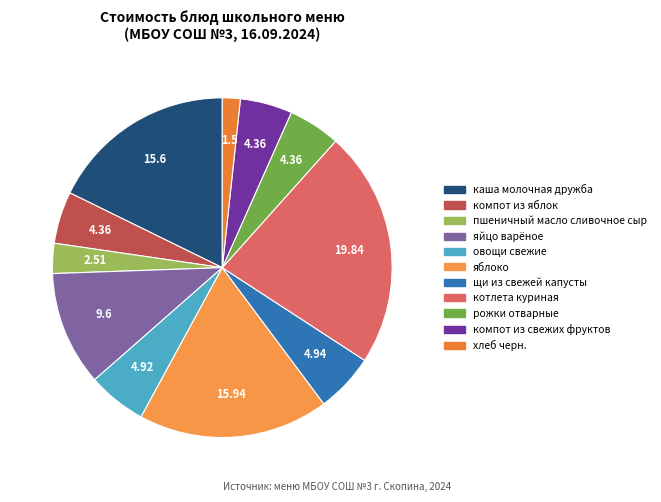

Rank the categories by value from highest to lowest.

котлета куриная, яблоко, каша молочная дружба, яйцо варёное, щи из свежей капусты, овощи свежие, компот из яблок, рожки отварные, компот из свежих фруктов, пшеничный масло сливочное сыр, хлеб черн.